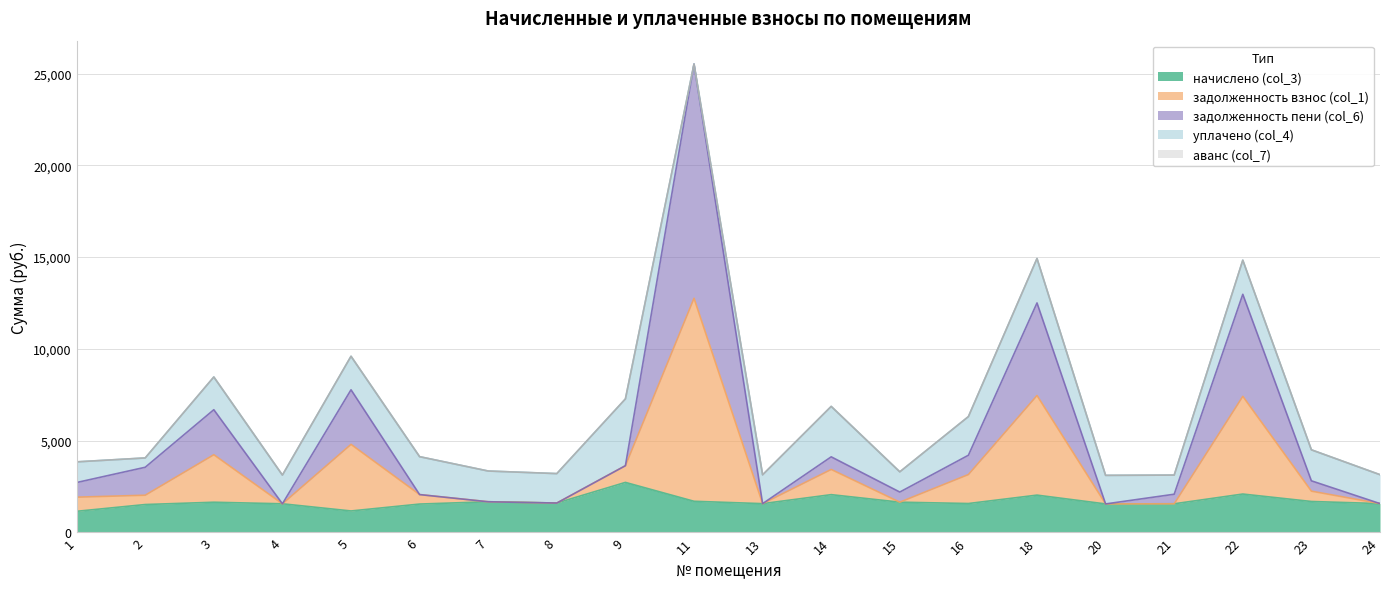

What are all the series names shown in the legend?

начислено (col_3), задолженность взнос (col_1), задолженность пени (col_6), уплачено (col_4), аванс (col_7)